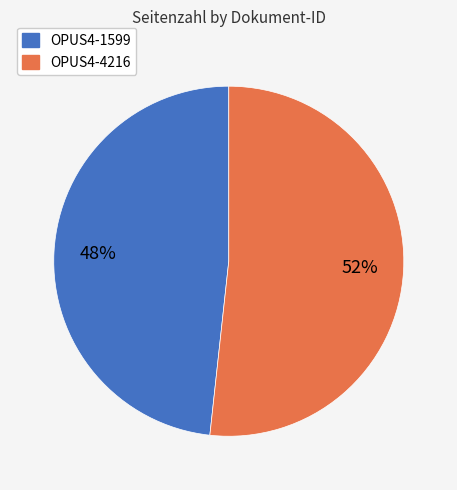

How many slices are in this pie chart?

2